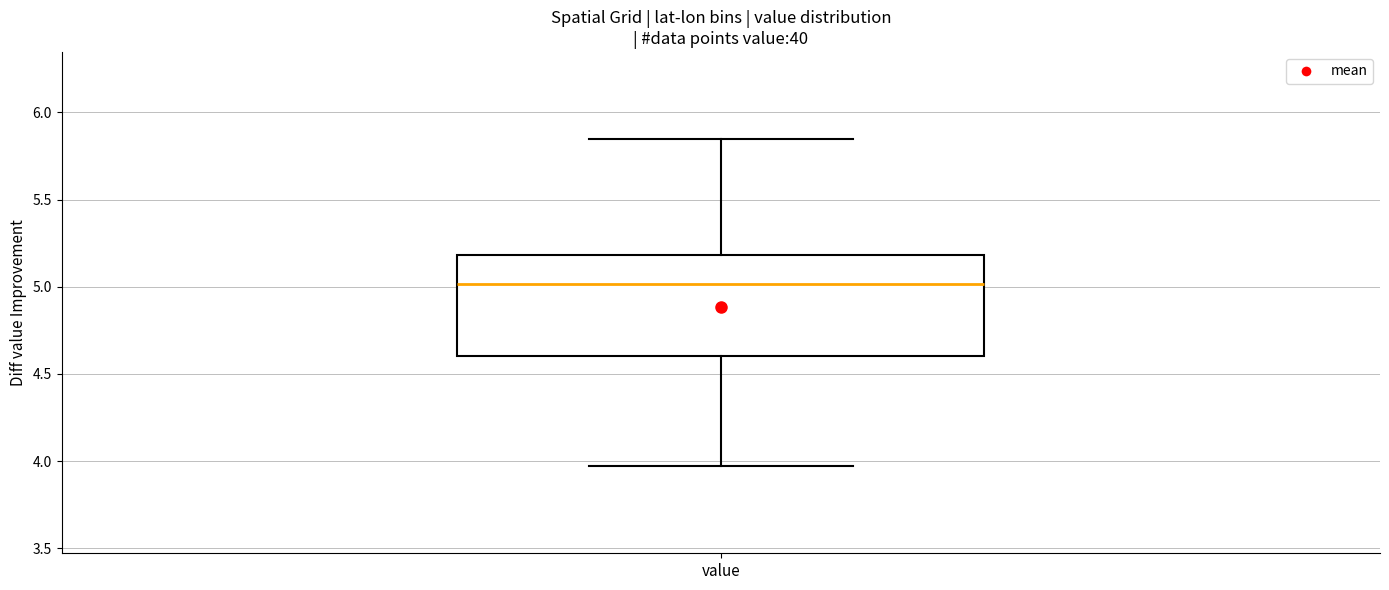

Transcribe this box plot: give where the median line is, the range the box spans, and where the two whiskers end, as read against the y-axis. The values are not printed on the chart, so give them approximately, as read against the axis.

median 5.00, box 4.60 to 5.20, whiskers 3.95 to 5.85